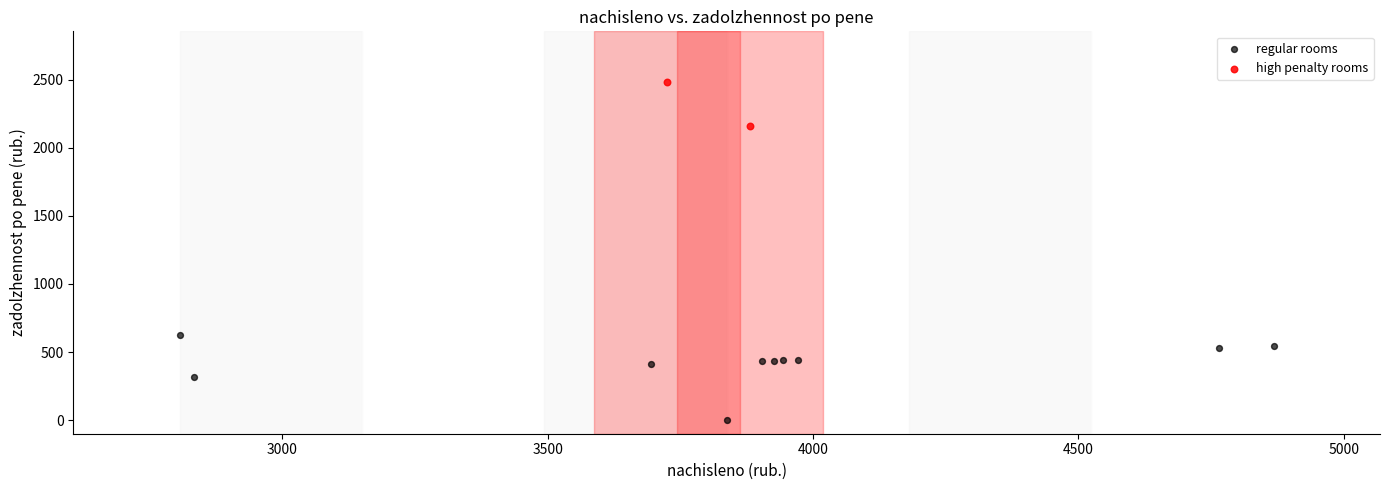

What are all the series names shown in the legend?

regular rooms, high penalty rooms